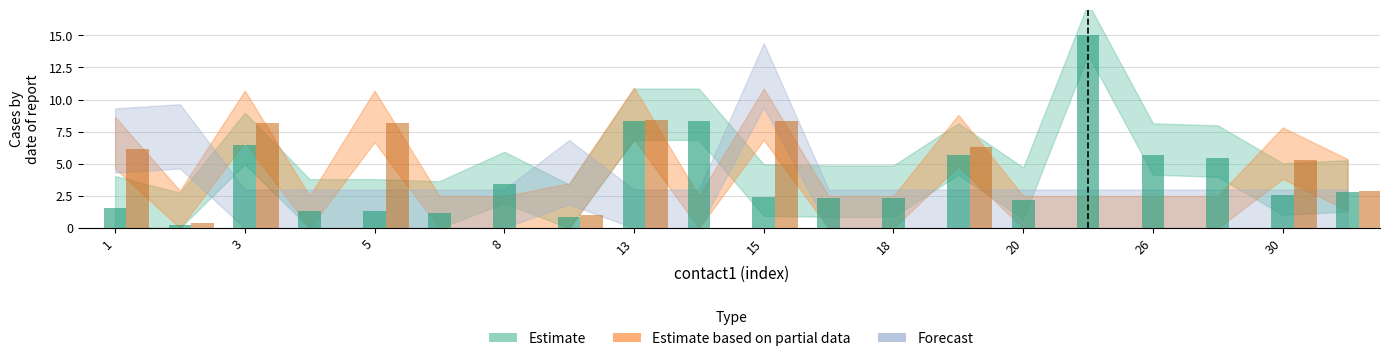

How many bars are there in total?

40